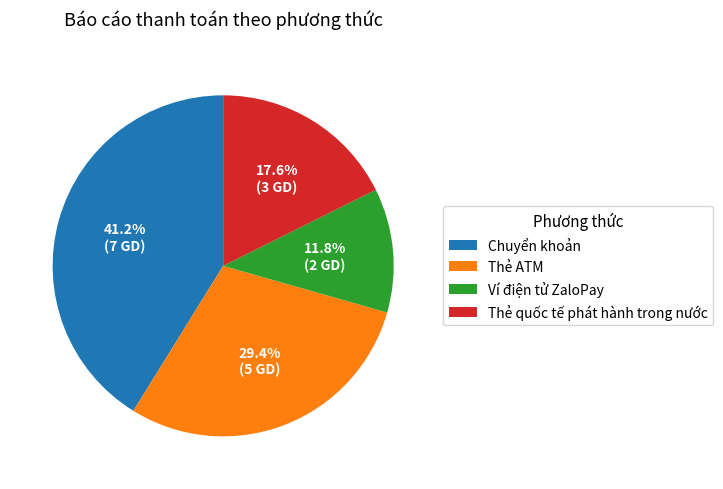

To the nearest percent, what is the combined percentage of Chuyển khoản and Thẻ ATM?

71%